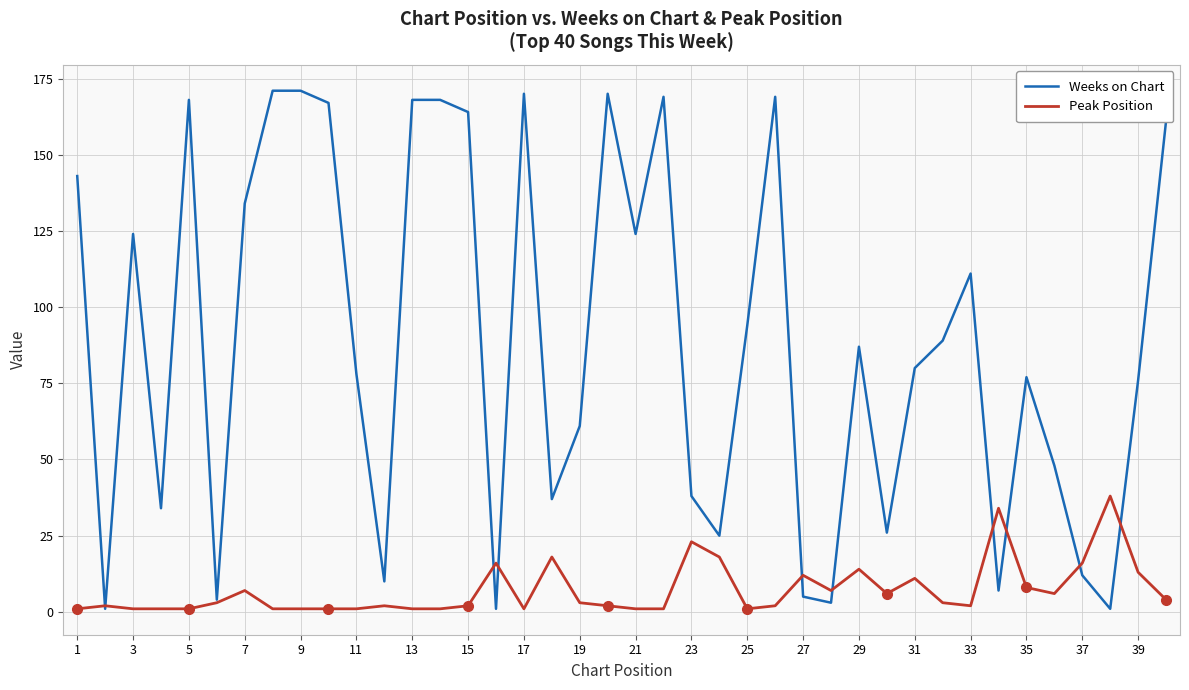

Which series has the largest total across all categories?

Weeks on Chart